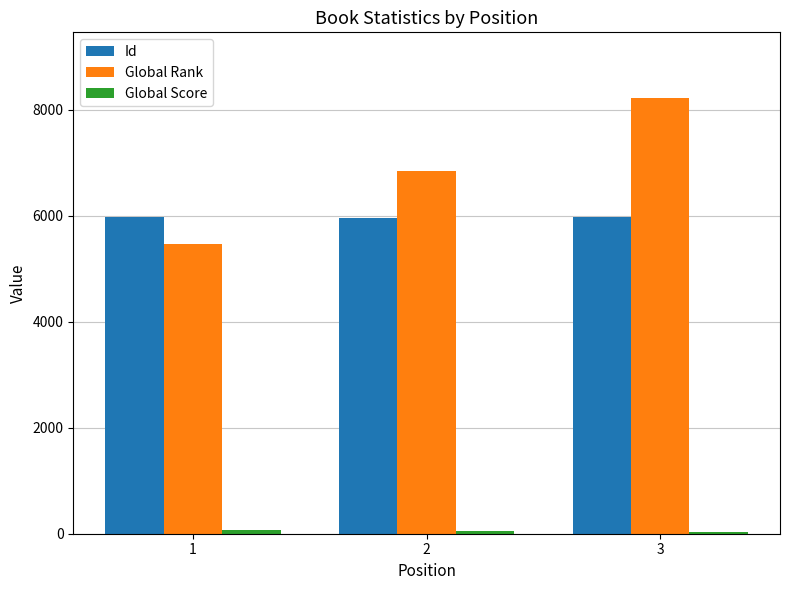

List the labels in order of Global Rank value, largest first.

3, 2, 1